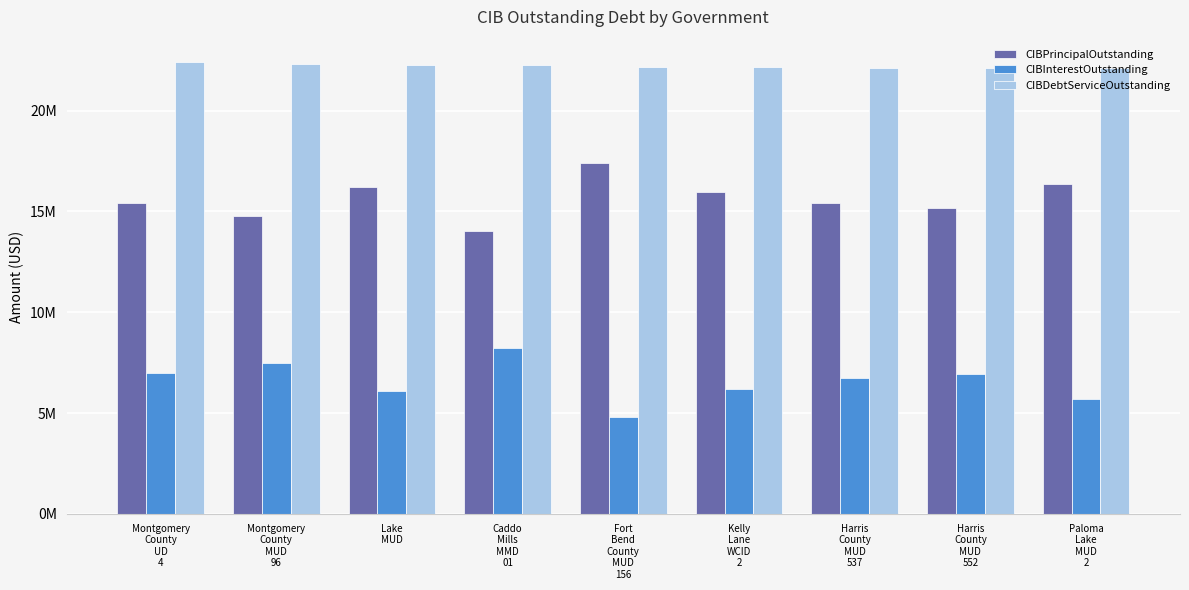

List the labels in order of CIBPrincipalOutstanding value, largest first.

Fort
Bend
County
MUD
156, Paloma
Lake
MUD
2, Lake
MUD, Kelly
Lane
WCID
2, Montgomery
County
UD
4, Harris
County
MUD
537, Harris
County
MUD
552, Montgomery
County
MUD
96, Caddo
Mills
MMD
01